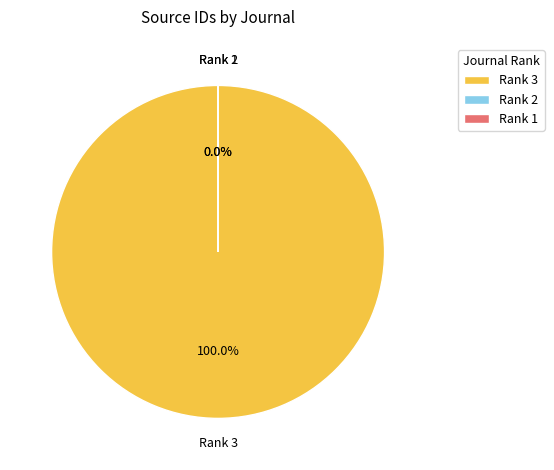

True or false: Journal of Investigative Dermatology accounts for 0% of the total.

True